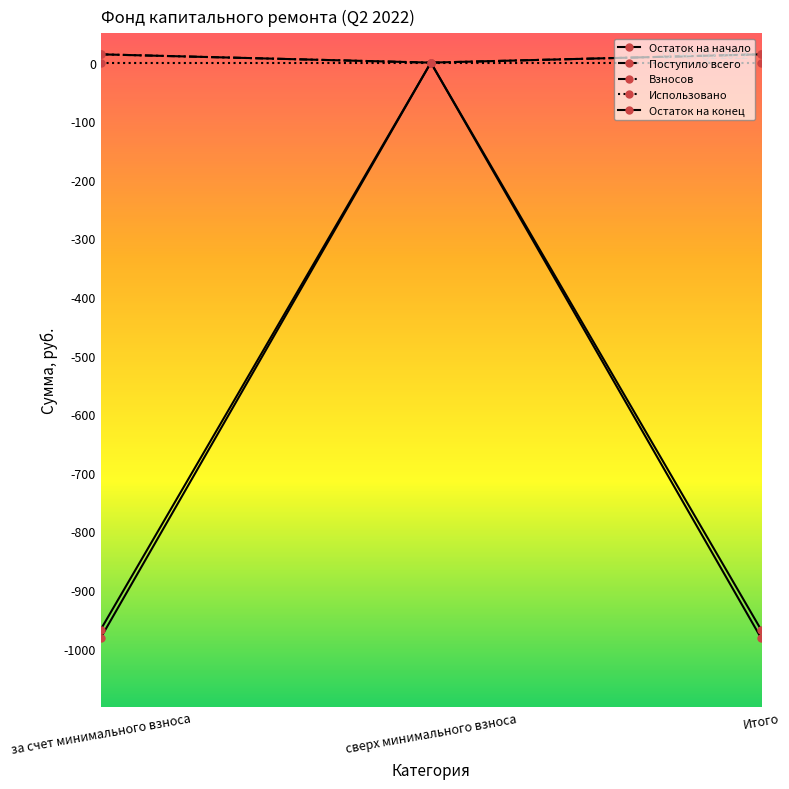

What is the sum of the Остаток на начало values at за счет минимального взноса and Итого?

-1963.2